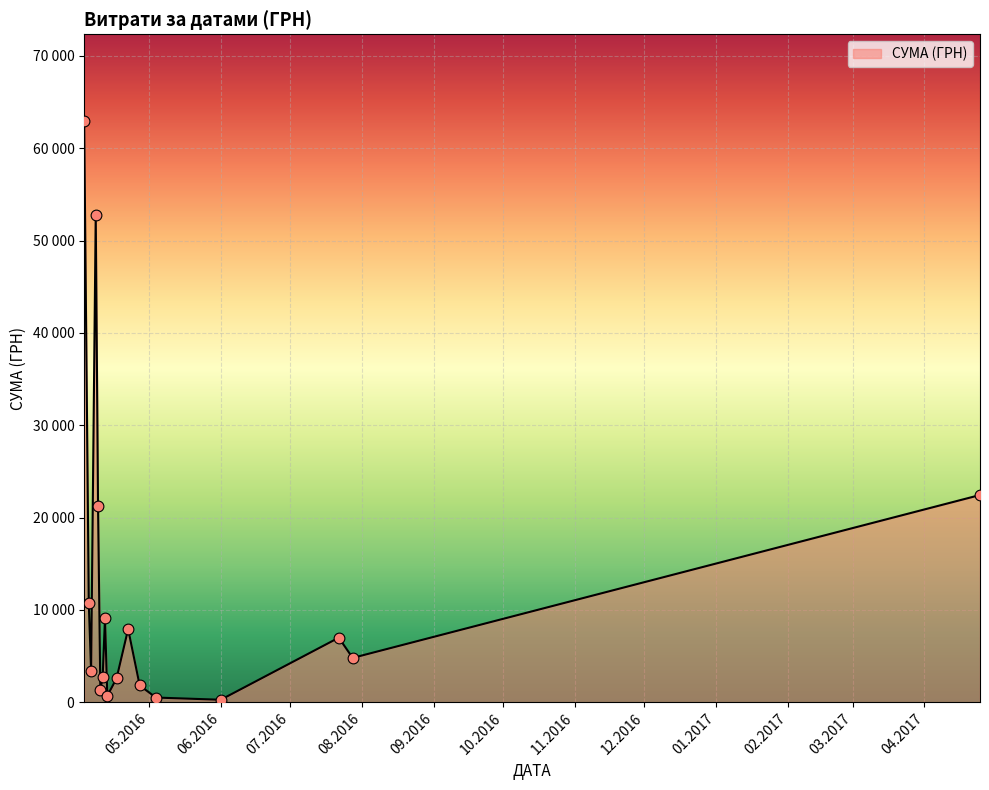

Does the chart have visible grid lines?

Yes